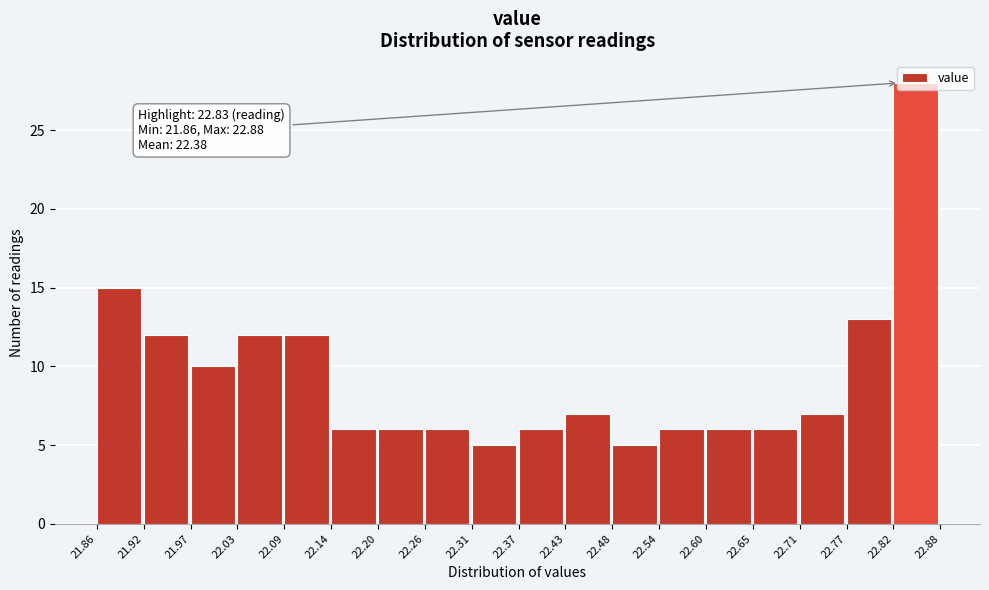

Which range on the x-axis has the tallest bar?

22.82 to 22.88